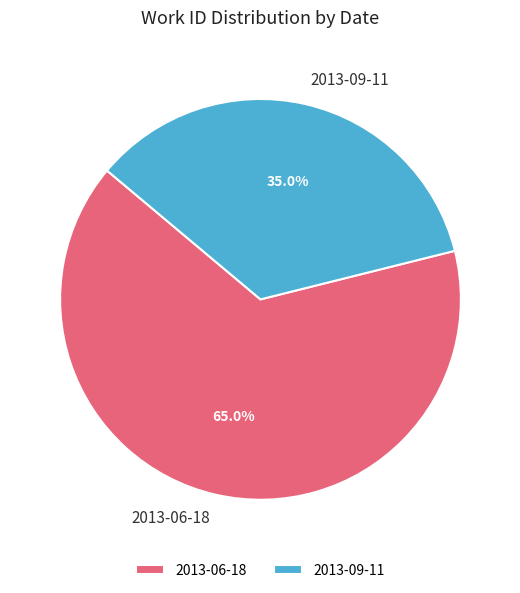

Count the number of slices in the pie.

2